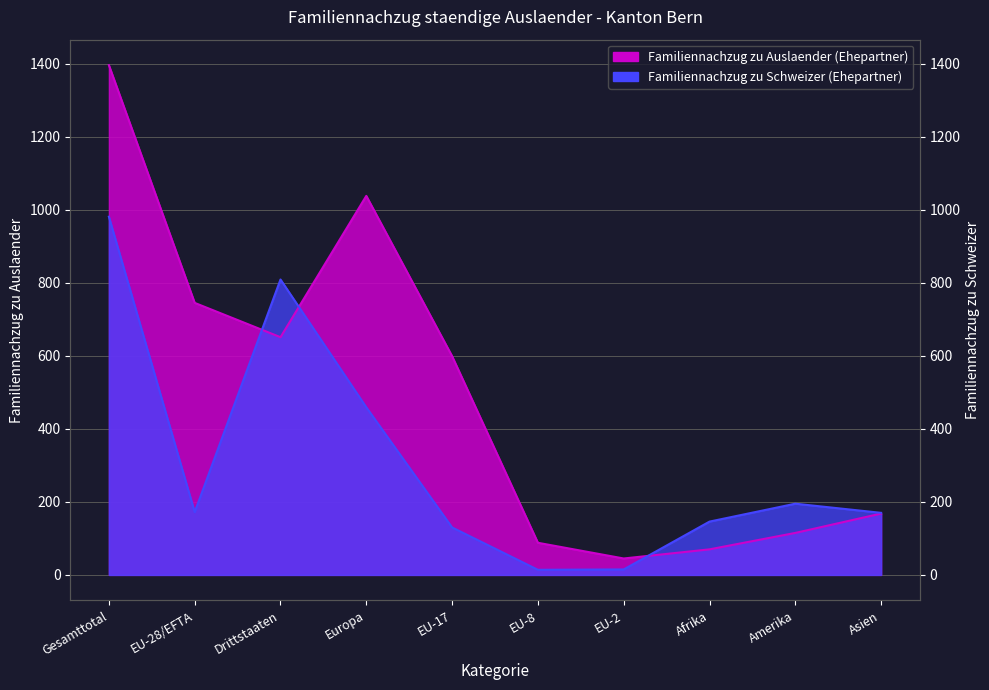

What is the spread (max minus min) of values at Afrika?

76